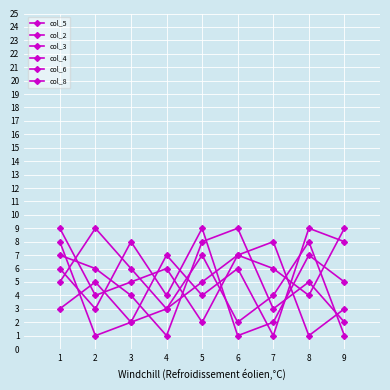

What is the value of the col_6 point at the 7th from the left?

1